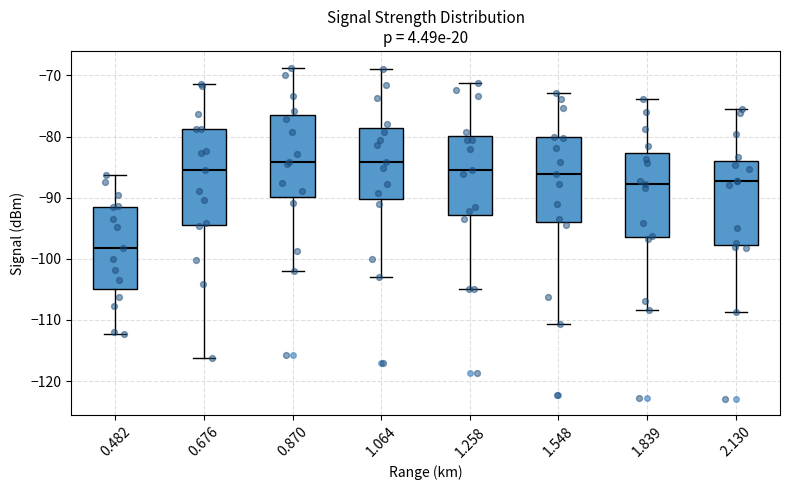

Where does the median line of the box at x = 1.839 sit on the y-axis? The values are not printed on the chart, so give them approximately, as read against the axis.

-88